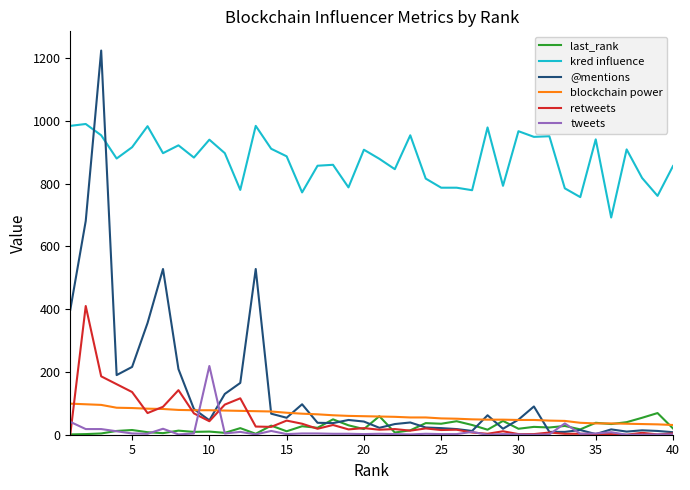

List the series in order of their peak value, highest first.

@mentions, kred influence, retweets, tweets, blockchain power, last_rank